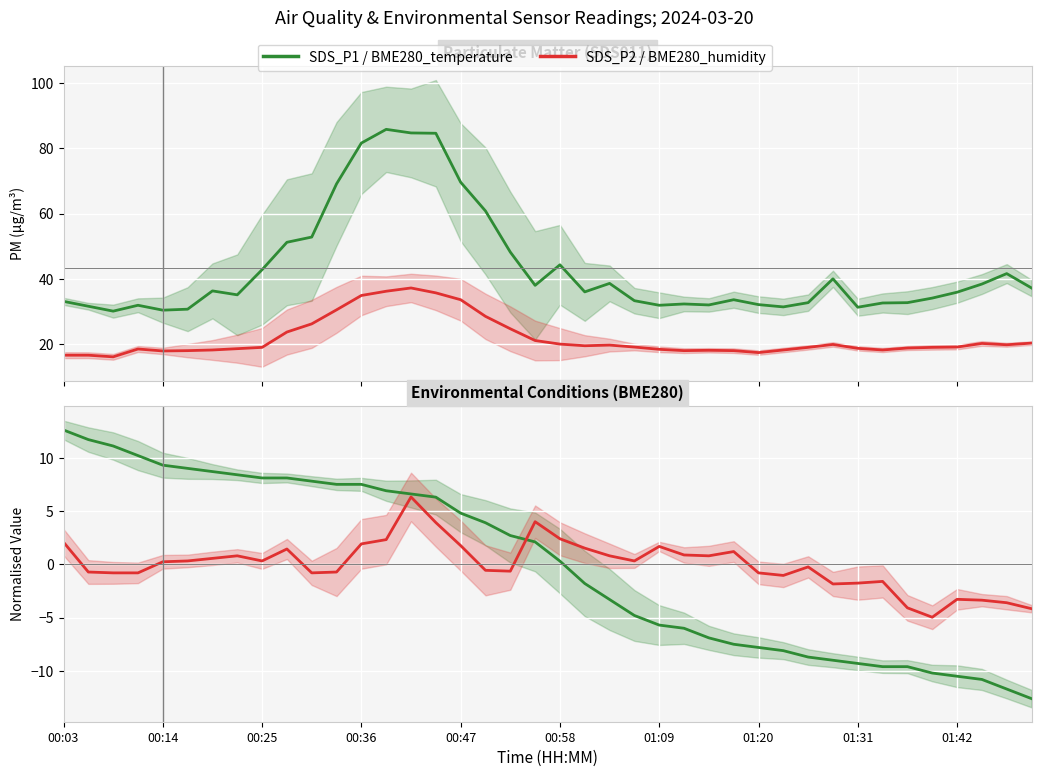

True or false: SDS_P1 has a value of 32.3 at 25.

True